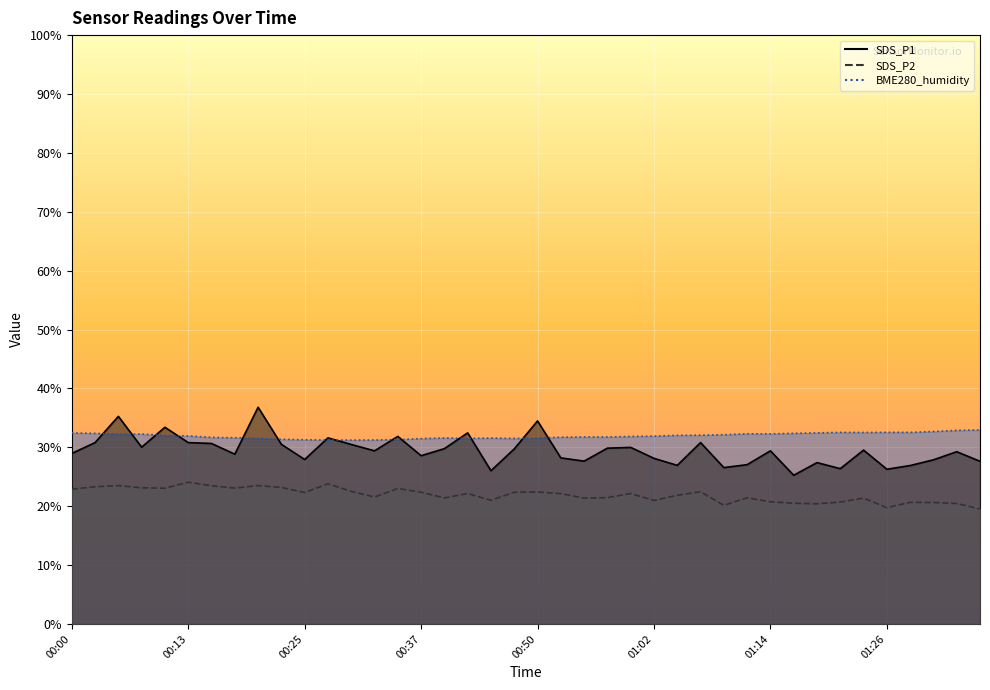

Rank the categories by SDS_P1 value from highest to lowest.

00:20, 00:05, 00:50, 00:10, 00:42, 00:35, 00:27, 00:03, 00:13, 01:07, 00:15, 00:23, 00:30, 00:08, 00:59, 00:57, 00:40, 00:47, 01:24, 00:32, 01:14, 01:34, 00:00, 00:18, 00:37, 00:52, 01:02, 00:25, 01:31, 00:54, 01:36, 01:19, 01:12, 01:04, 01:29, 01:09, 01:22, 01:26, 00:45, 01:17